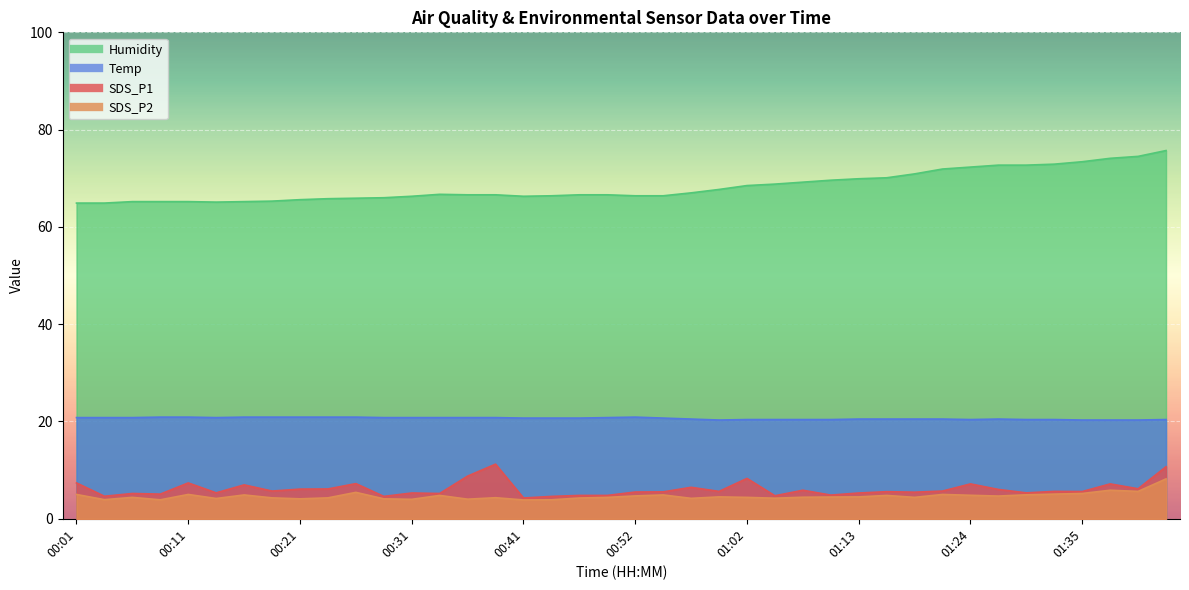

How many interior local peaks does the Humidity series have?

1